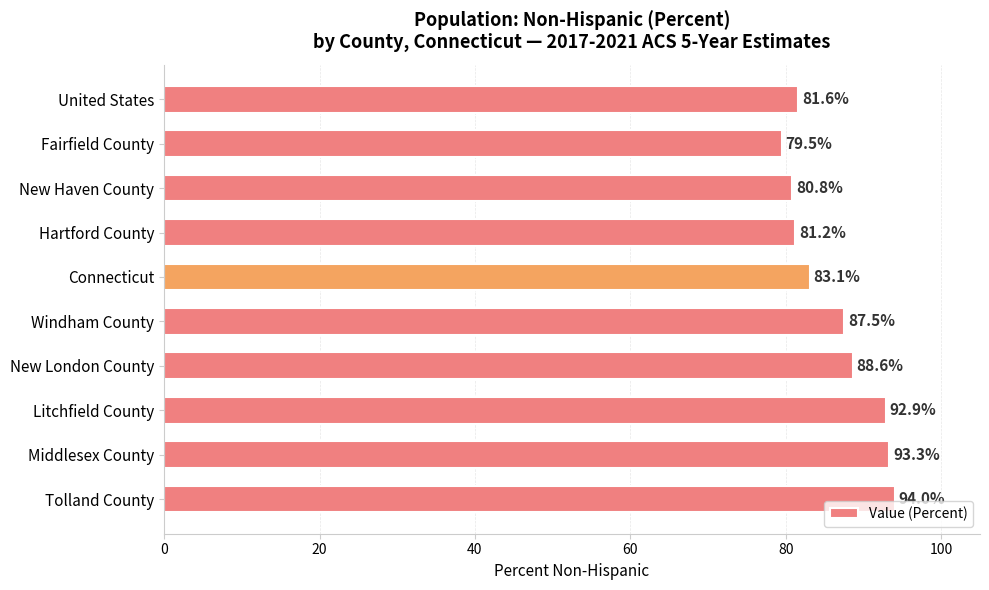

List the labels in order of value, largest first.

Tolland County, Middlesex County, Litchfield County, New London County, Windham County, Connecticut, United States, Hartford County, New Haven County, Fairfield County